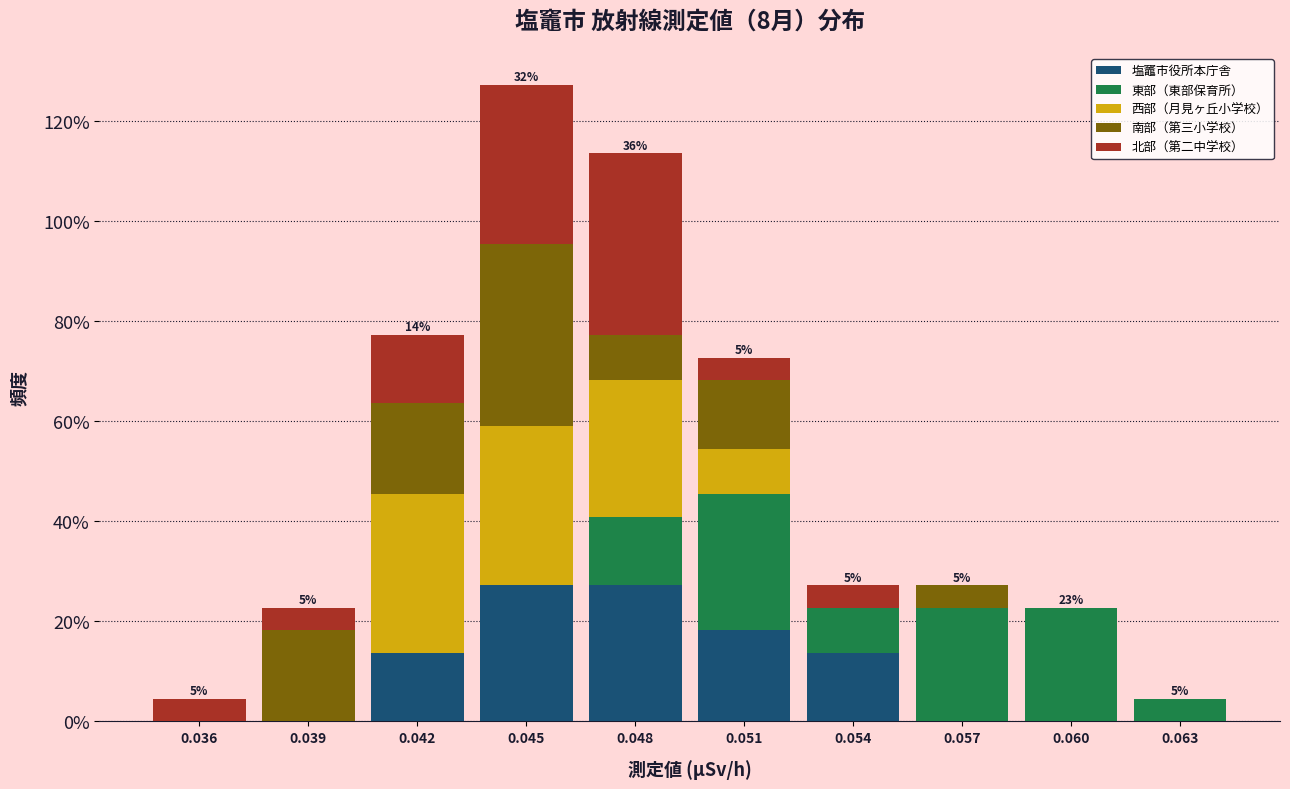

Does the chart contain stacked bars?

Yes